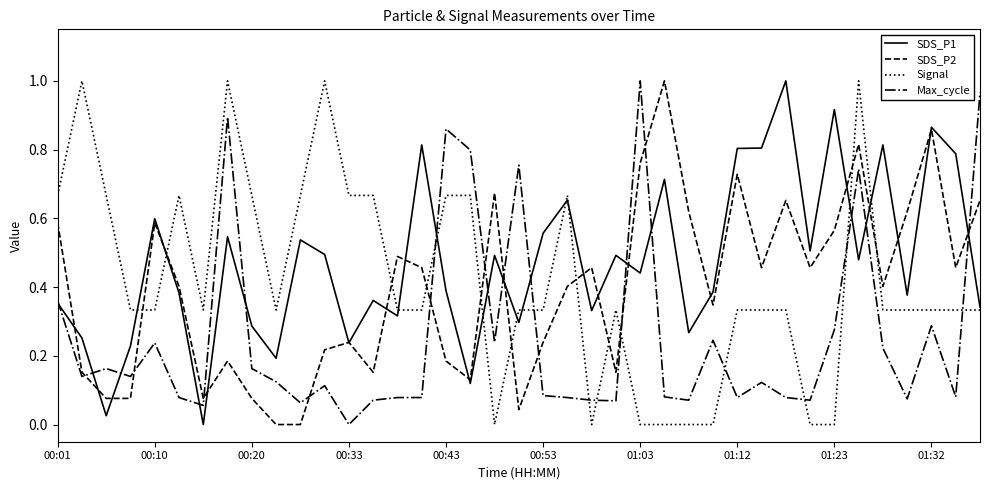

How many times do Max_cycle and SDS_P2 cross each other?

11